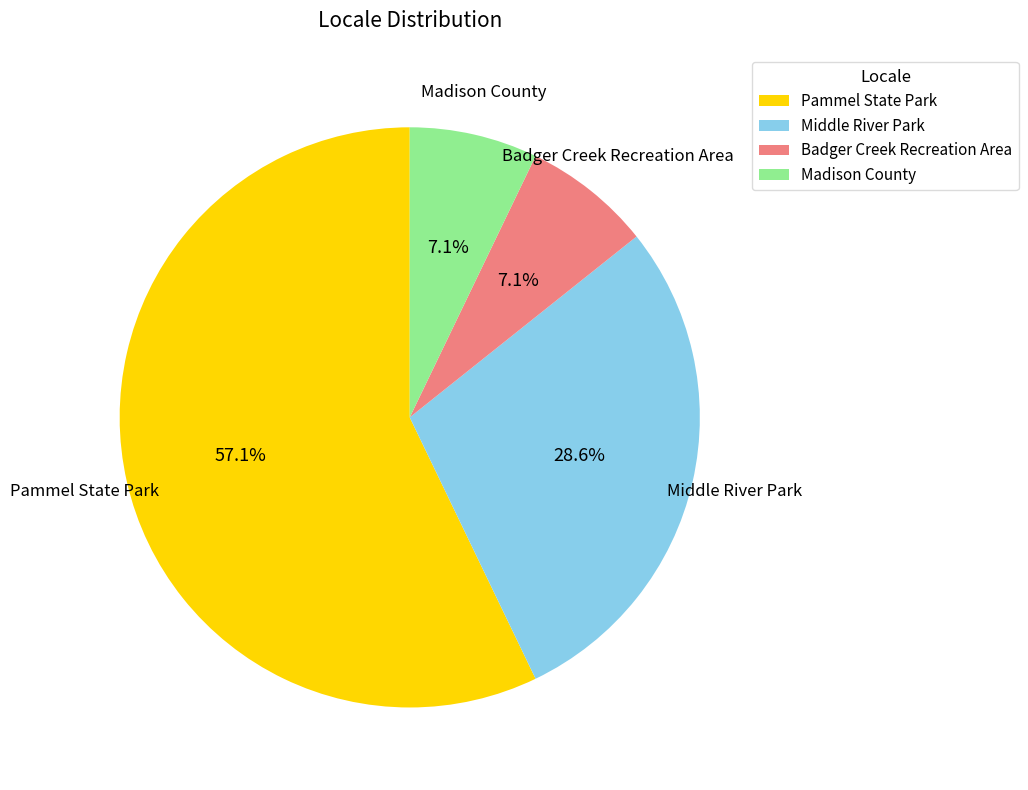

To the nearest percent, what portion does Pammel State Park represent?

57%